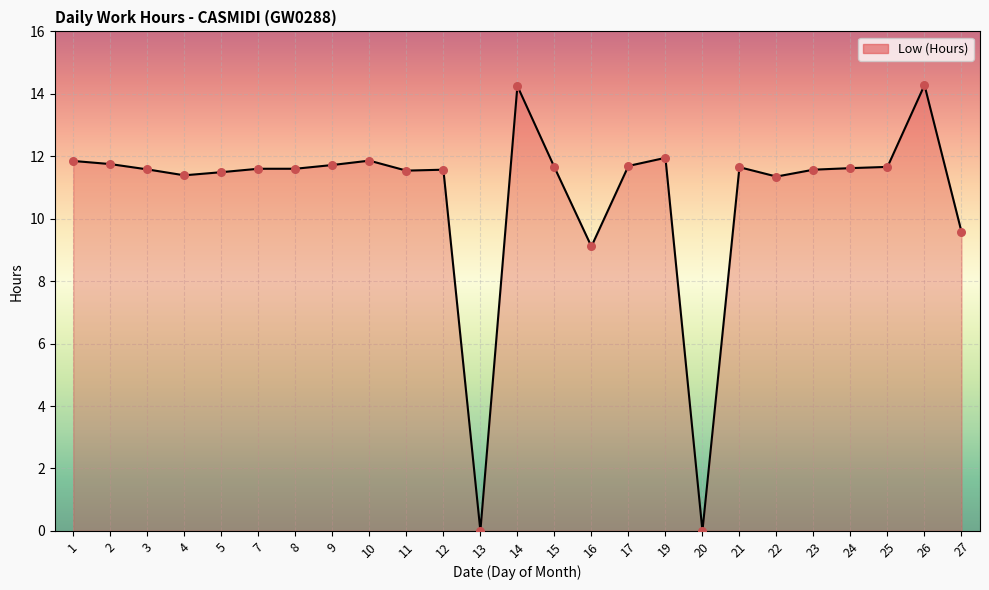

What is the ratio of the value at 7 to the value at 2?

1.0